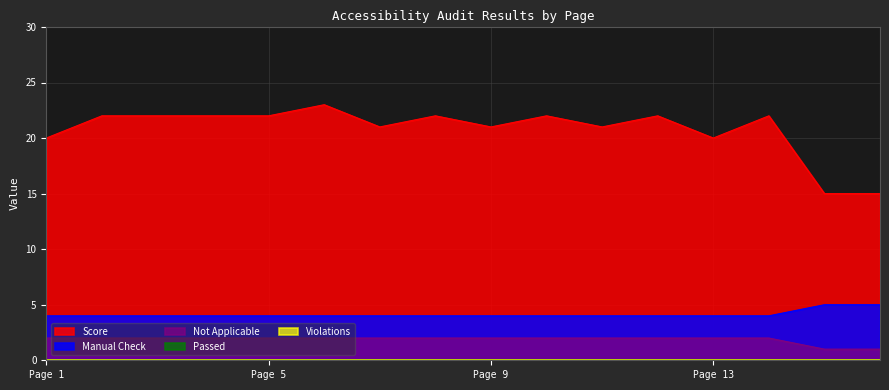

Which series changed the most between Page 9 and Page 10?

Score